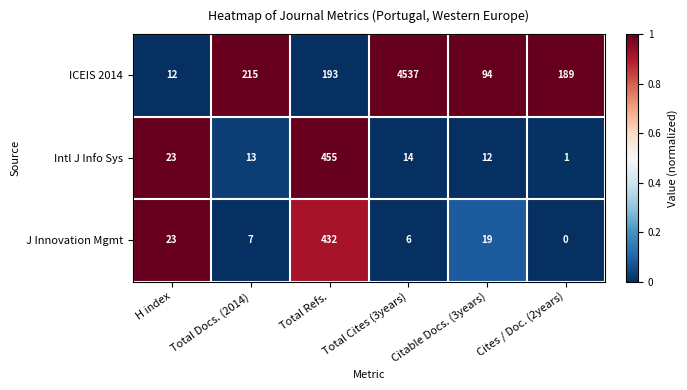

What is the total value across all series at H index?

58